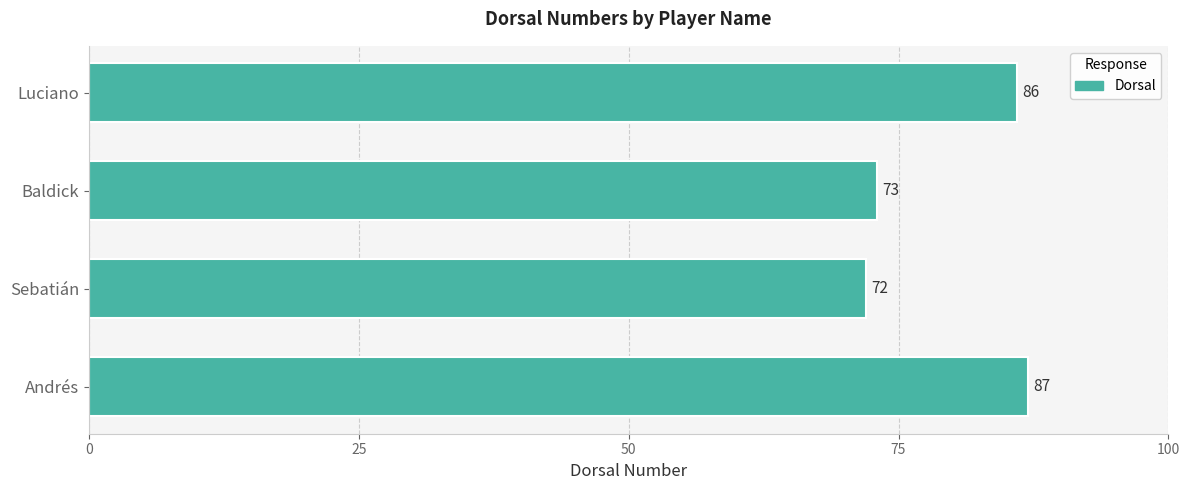

What is the difference between the maximum and minimum values?

15